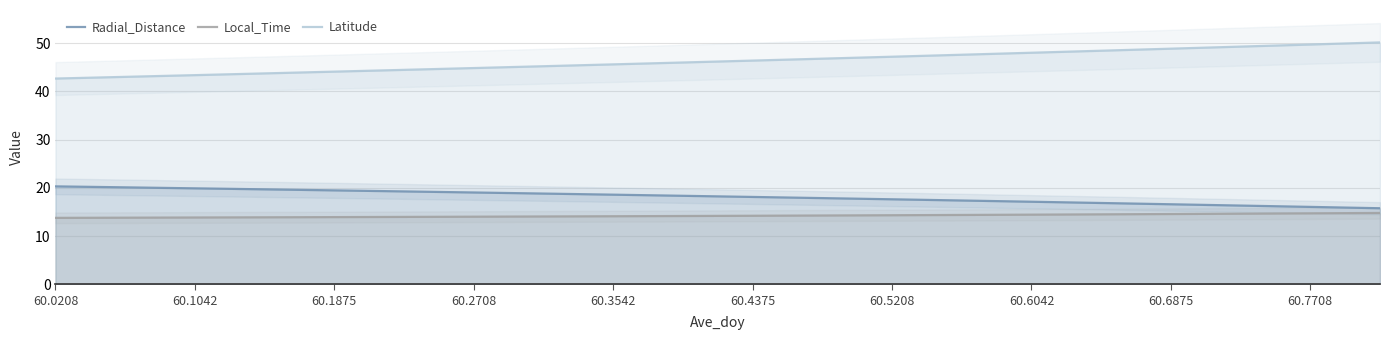

What is the value of the Radial_Distance point at the 18th from the left?

16.3